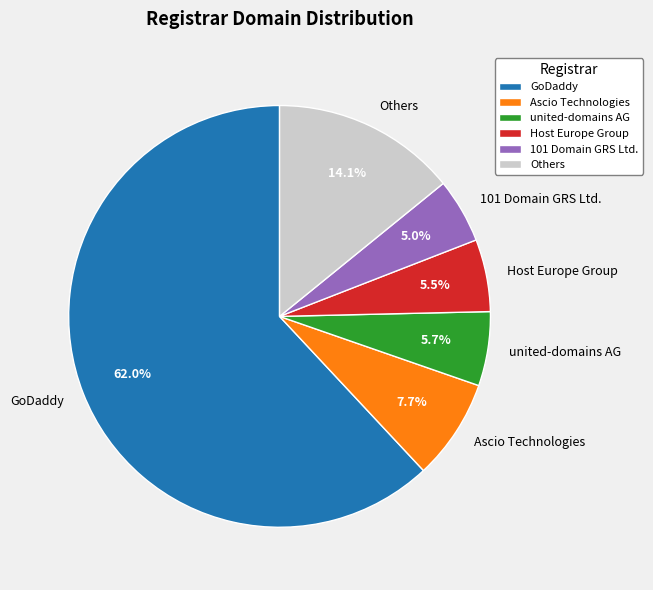

Approximately how many times larger is the value at Host Europe Group compared to Others?

0.4